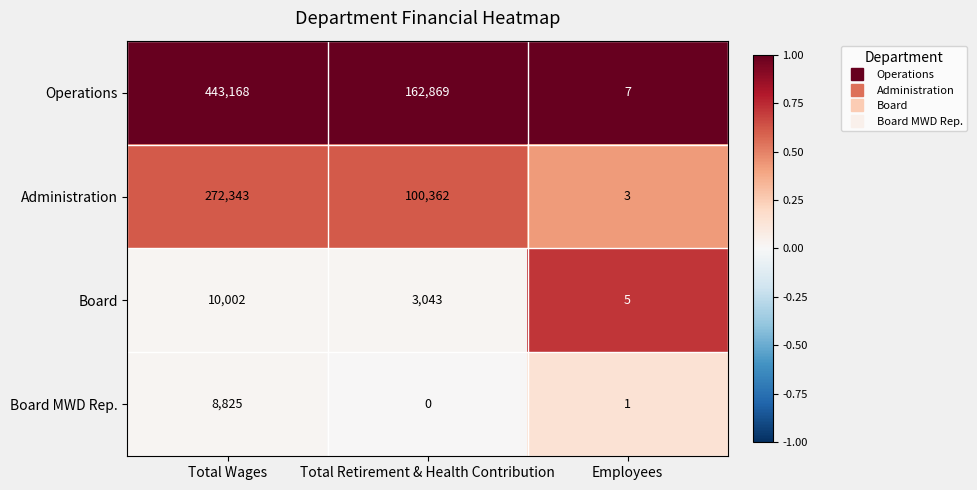

What is the difference between the Operations values at Employees and Total Wages?

443161